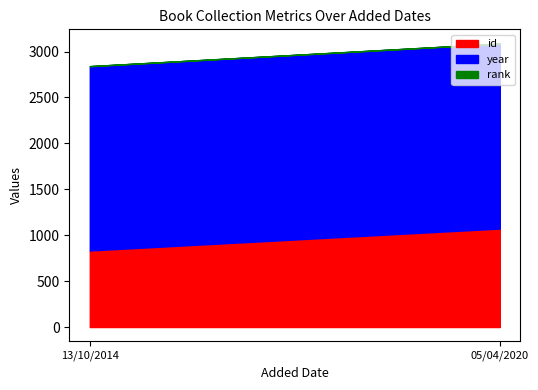

Reading right to left, what are all the values shown in this chart?

id: 1073	834
year: 2014	2007
rank: 1	1